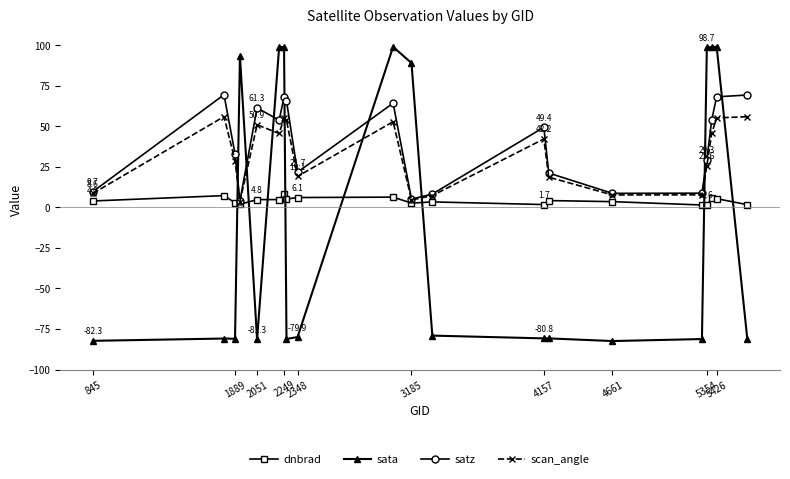

What is the difference between the maximum and minimum values in the dnbrad series?

6.8